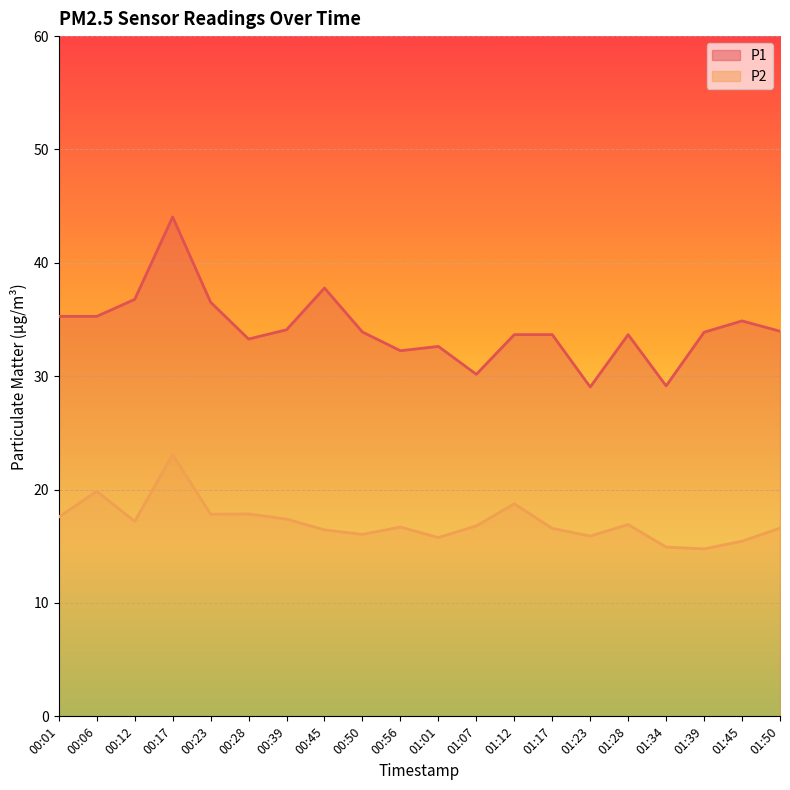

Which series has the widest spread of values?

P1